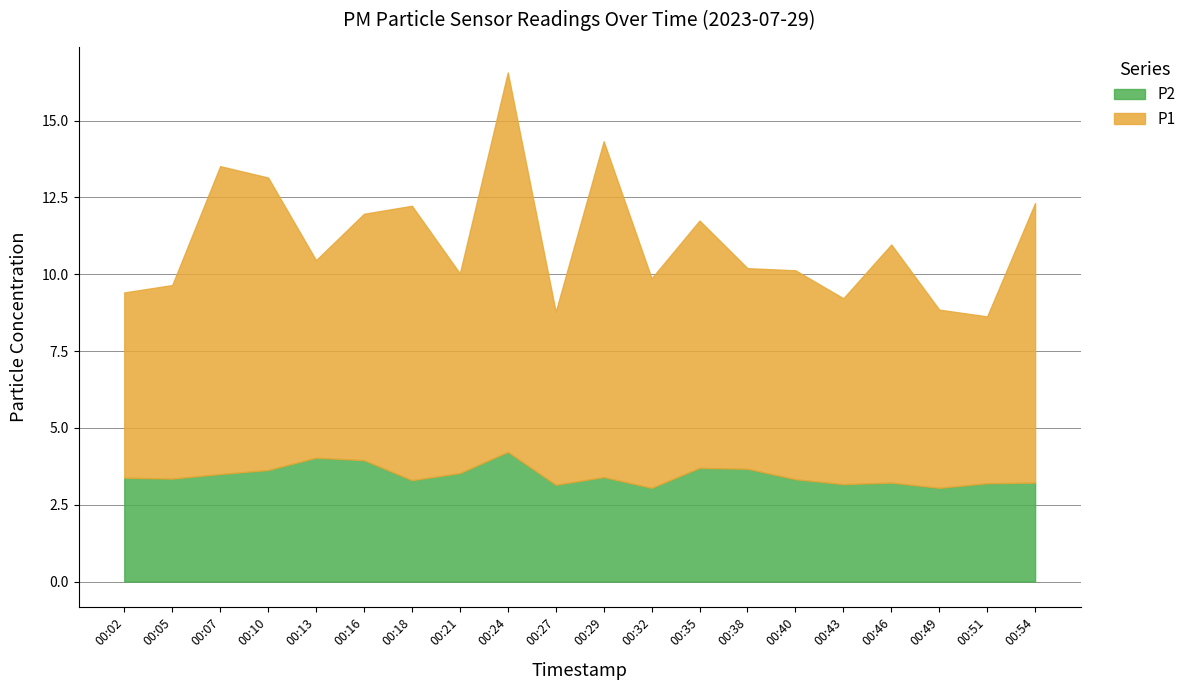

Which label corresponds to the largest value in the chart?

00:24